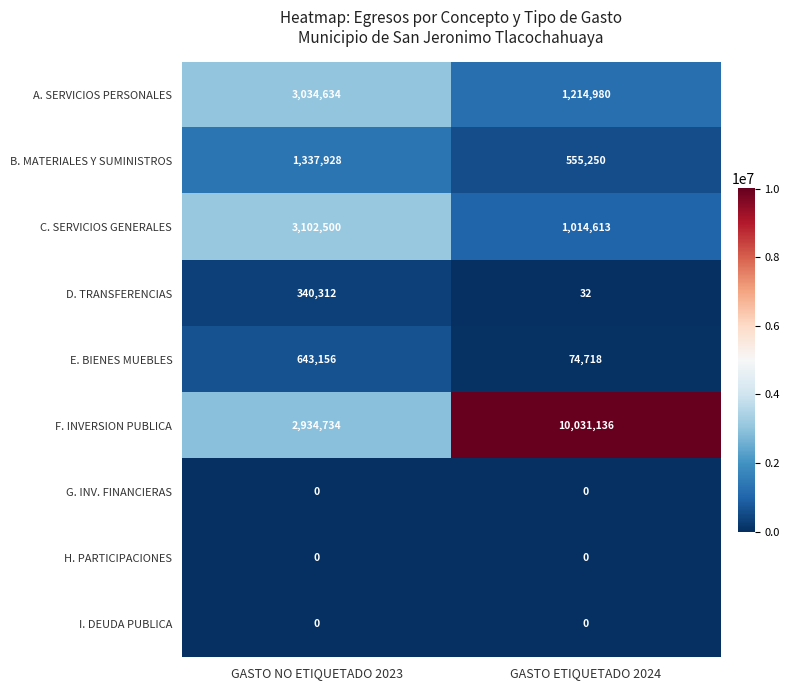

What is the sum of all D. TRANSFERENCIAS values?

340344